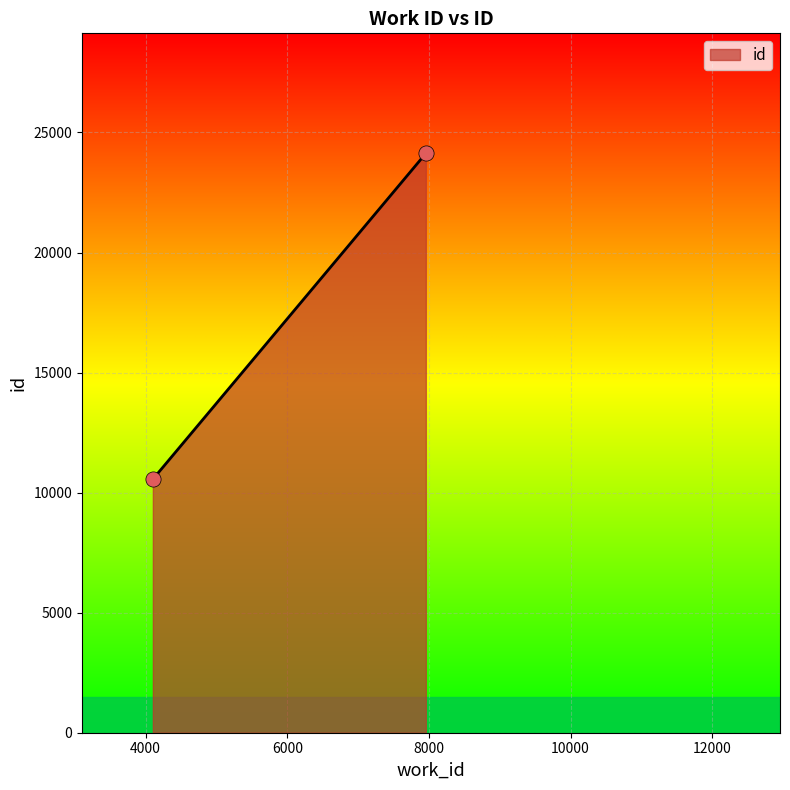

What is the range of Y values (max minus min)?

13570